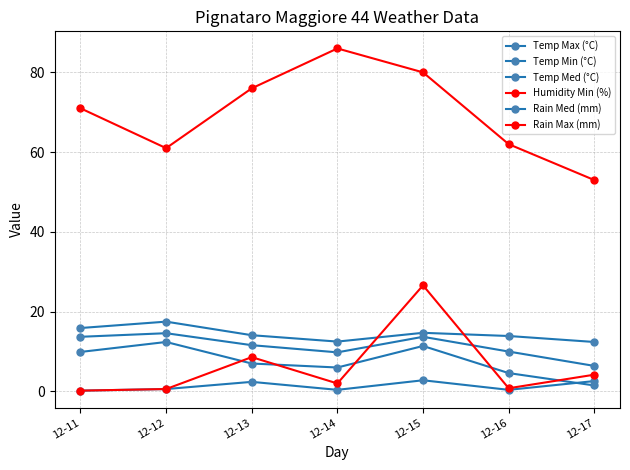

Is it true that Humidity Min (%) equals 71.0 at 12-11?

True